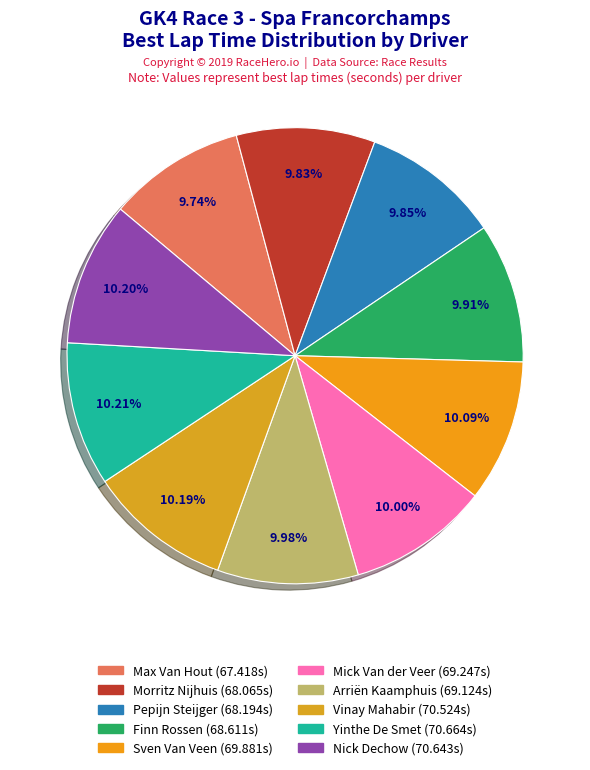

Does any single category account for the majority?

No